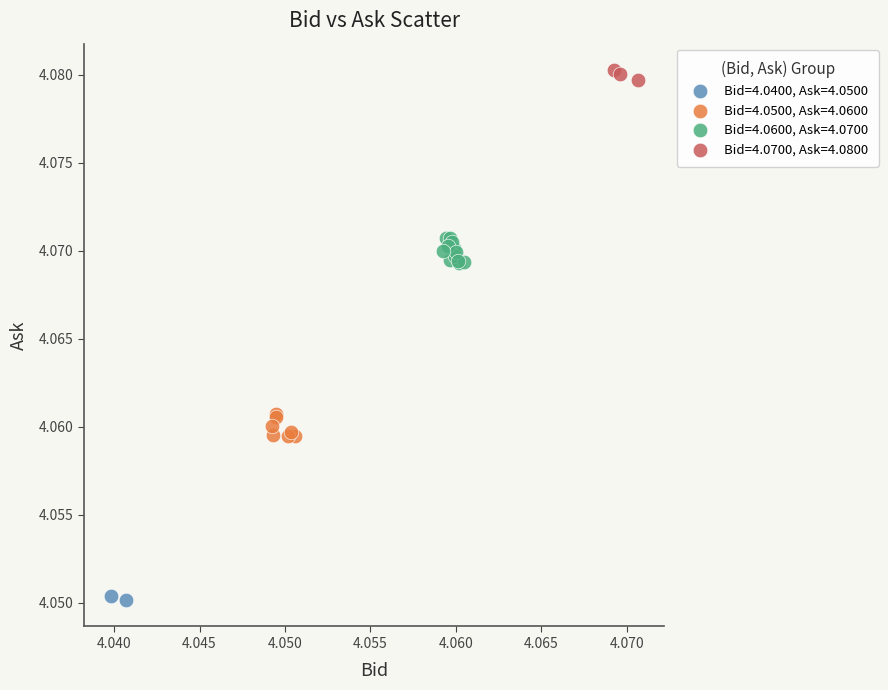

What are all the series names shown in the legend?

Bid=4.0400, Ask=4.0500, Bid=4.0500, Ask=4.0600, Bid=4.0600, Ask=4.0700, Bid=4.0700, Ask=4.0800